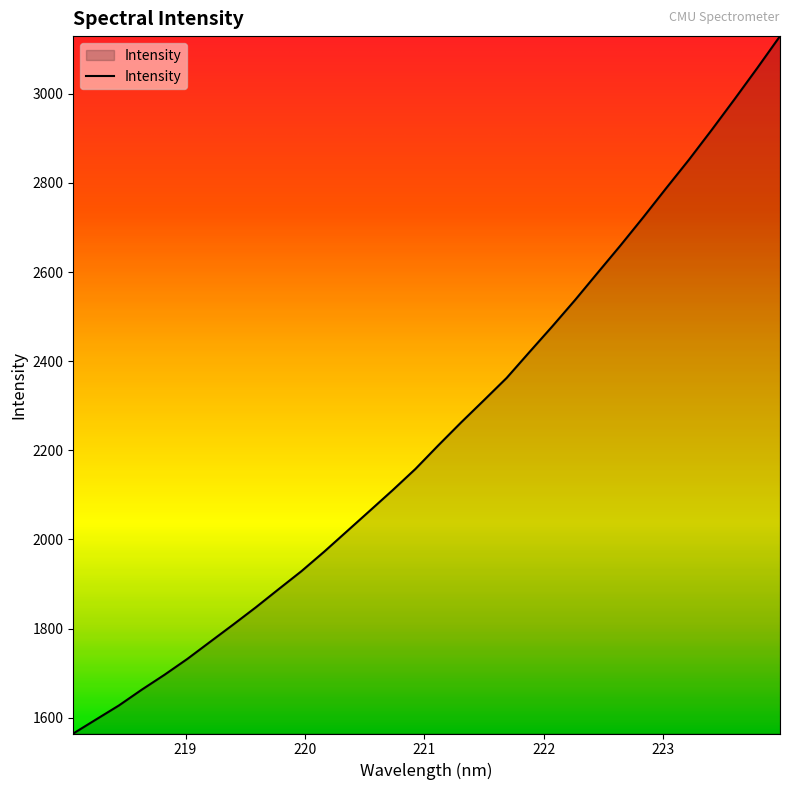

What is the maximum value shown in the chart?

3129.5